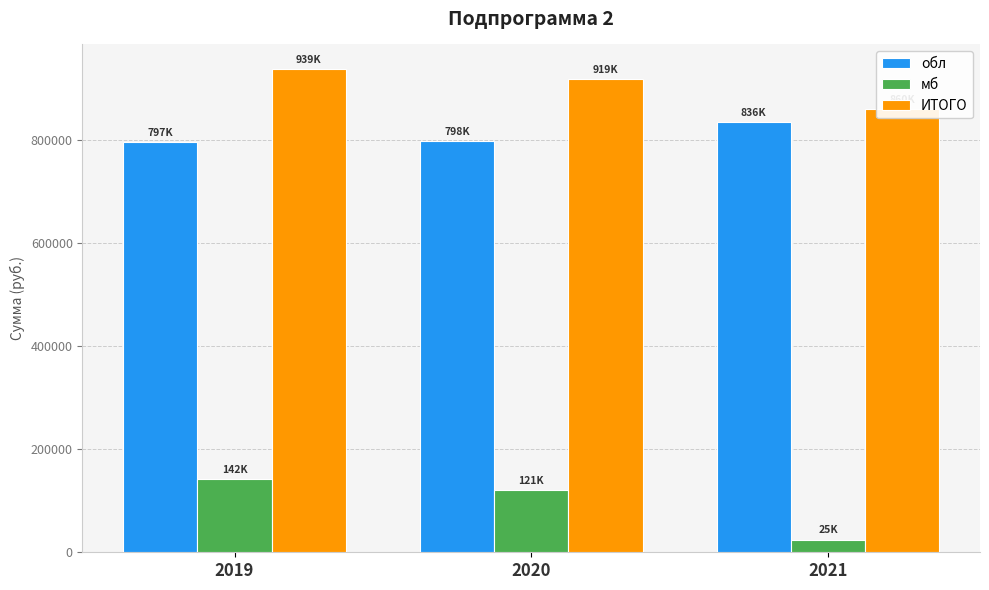

How many series are shown in this chart?

3